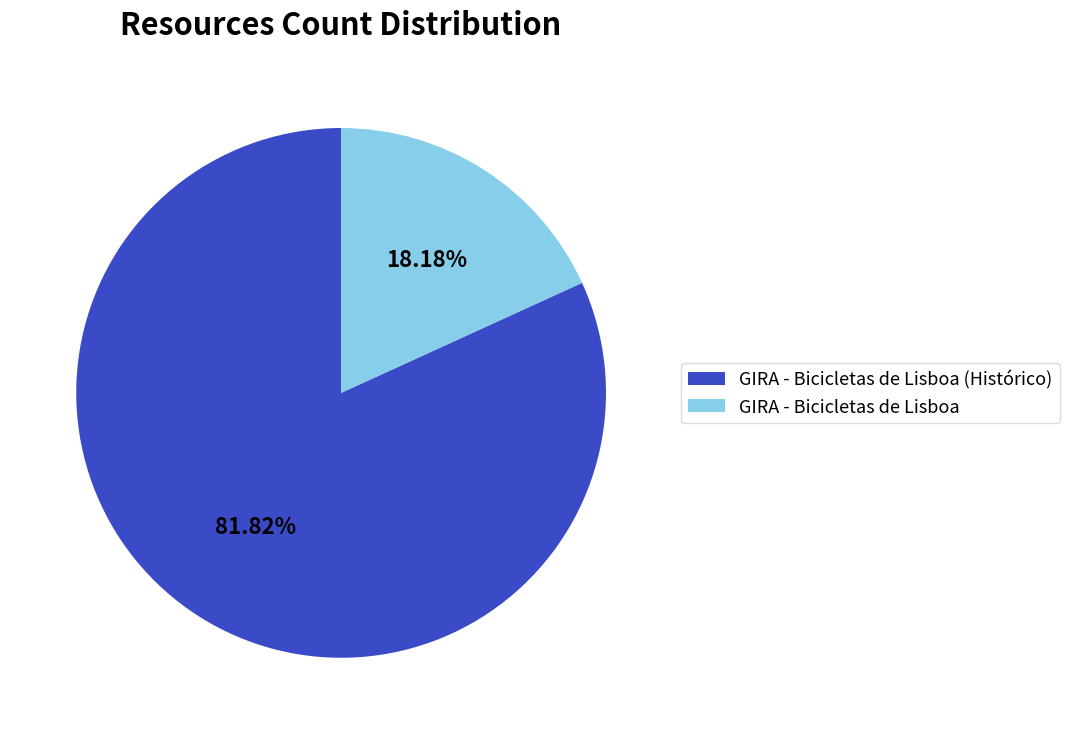

The GIRA - Bicicletas de Lisboa slice represents 12% of the pie. True or false?

False